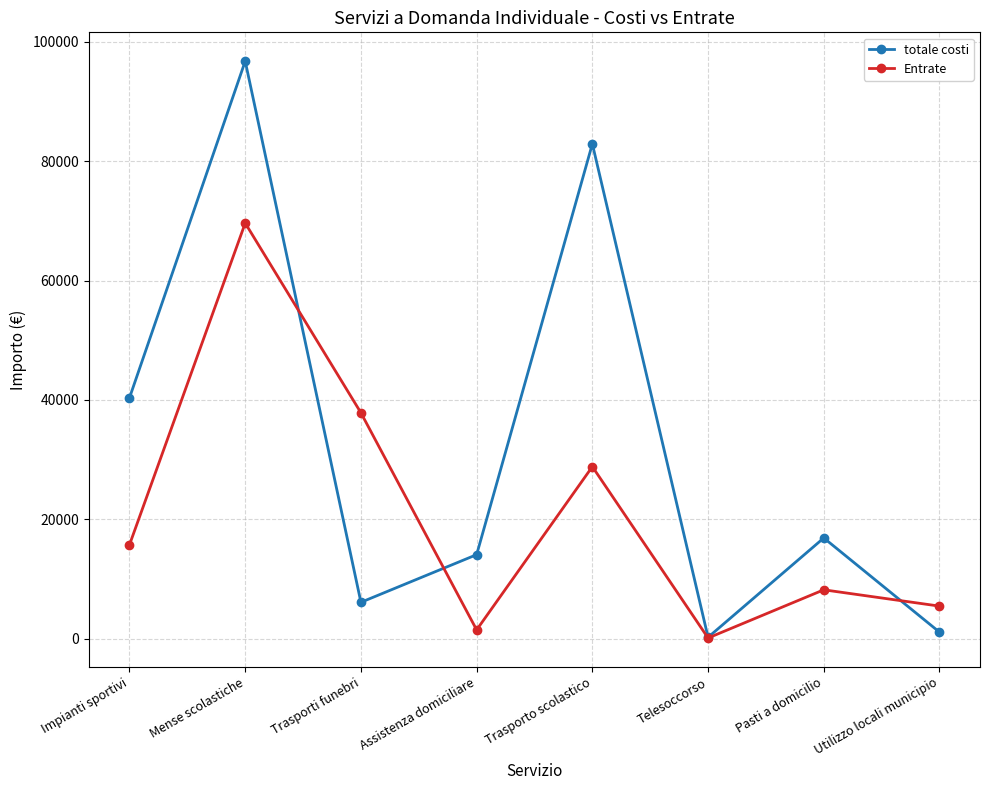

Rank the series by their average value, from highest to lowest.

totale costi, Entrate